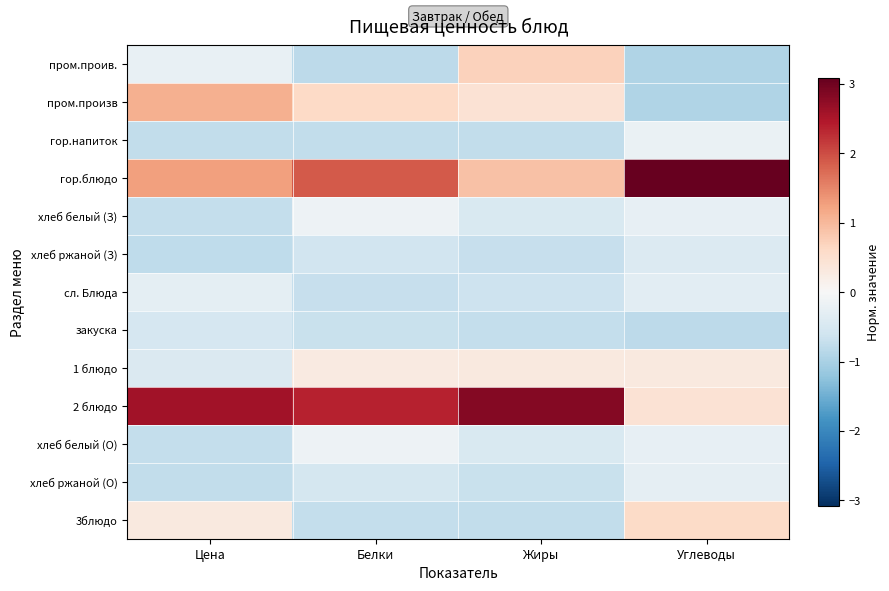

Which has a higher value, Углеводы or Жиры?

Жиры